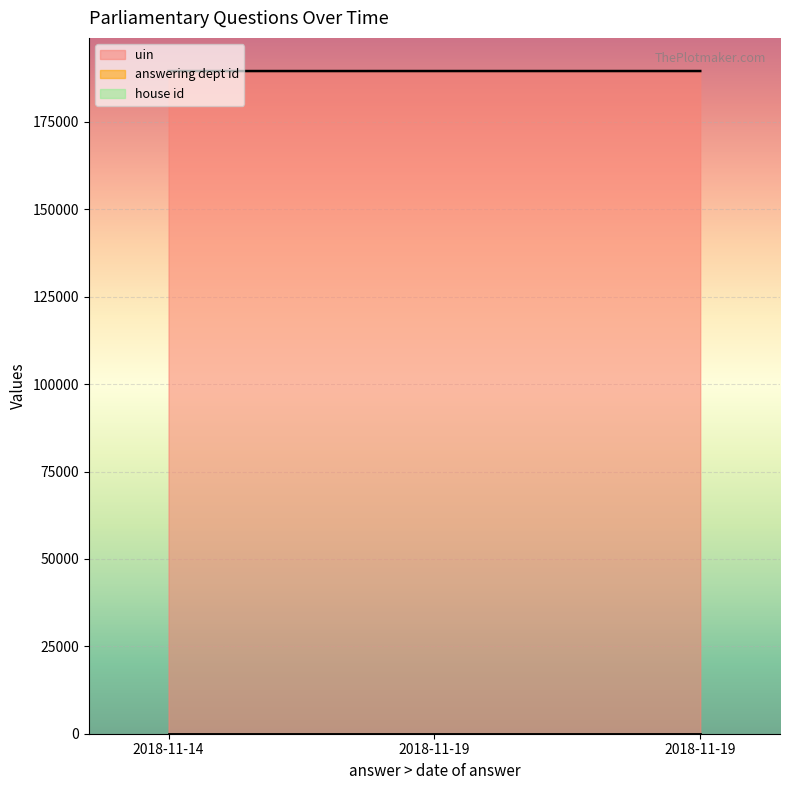

Does the chart display data point markers on the line(s)?

No